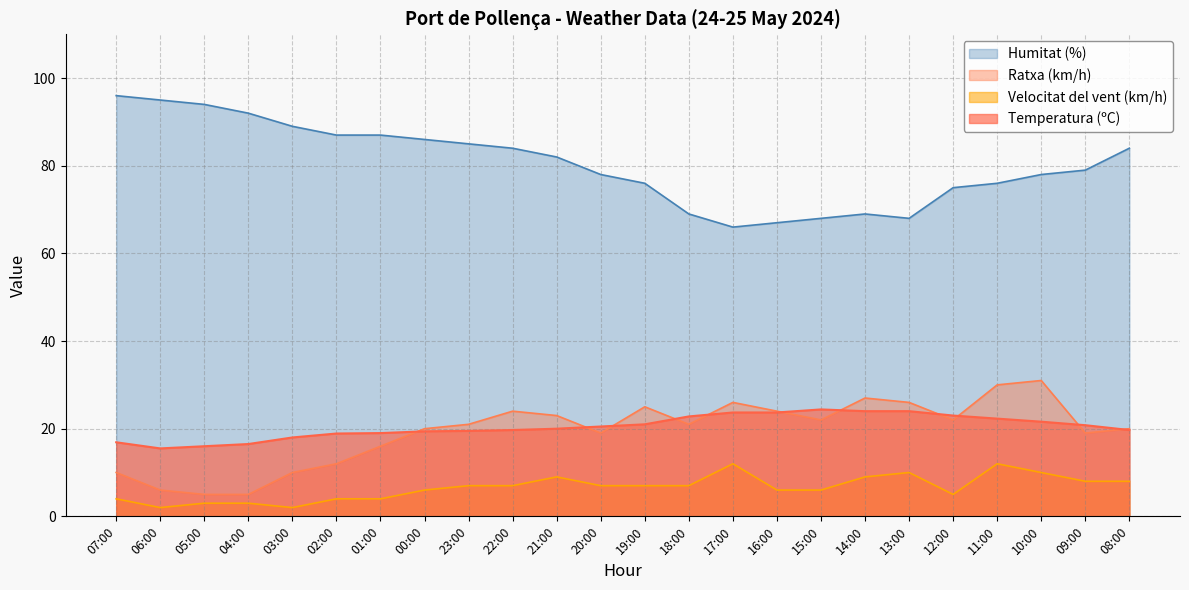

Where does the Velocitat del vent (km/h) series first go above 7?

21:00